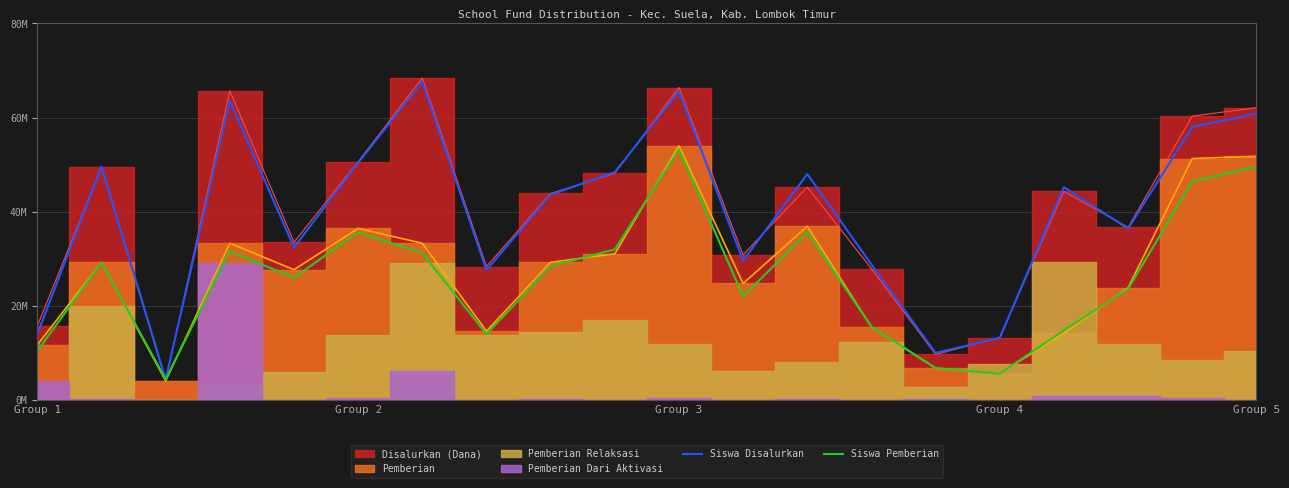

Which series has the largest range (max minus min)?

Siswa Disalurkan